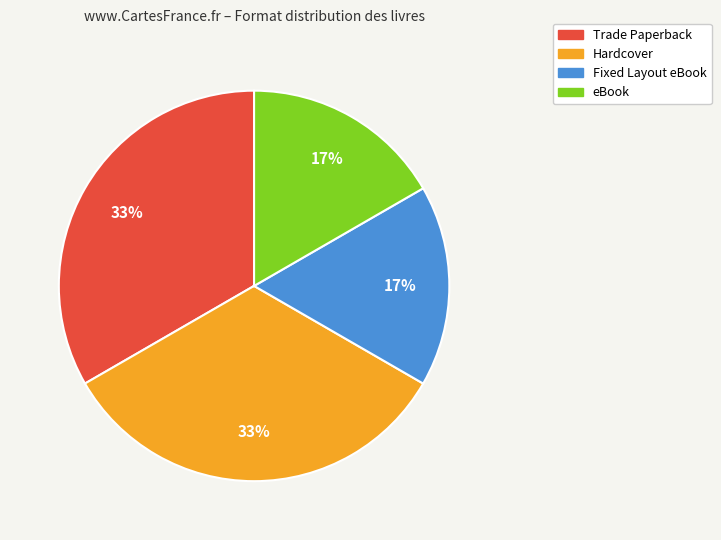

Do Hardcover and Trade Paperback together represent more than half of the pie?

Yes